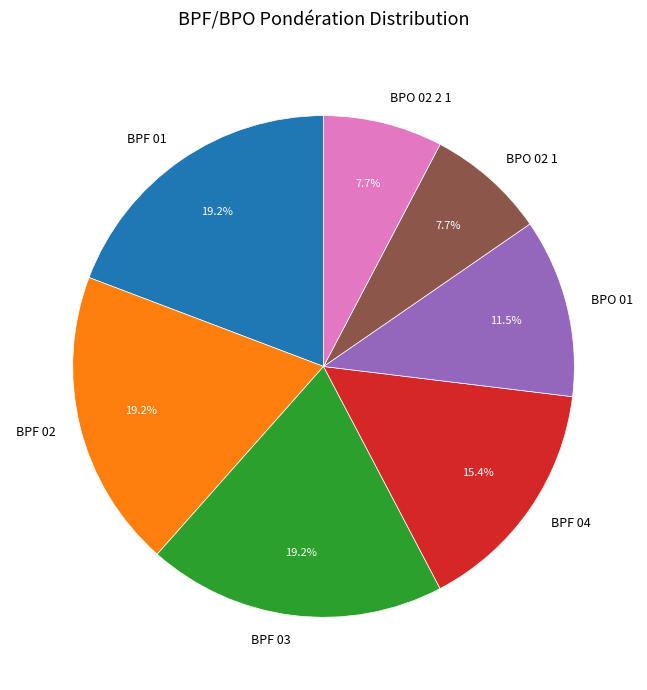

Which has a higher value, BPO 02 1 or BPF 04?

BPF 04